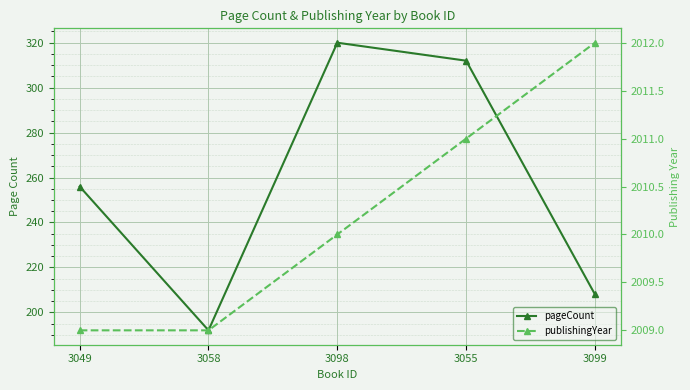

How many data points does each series have?

5